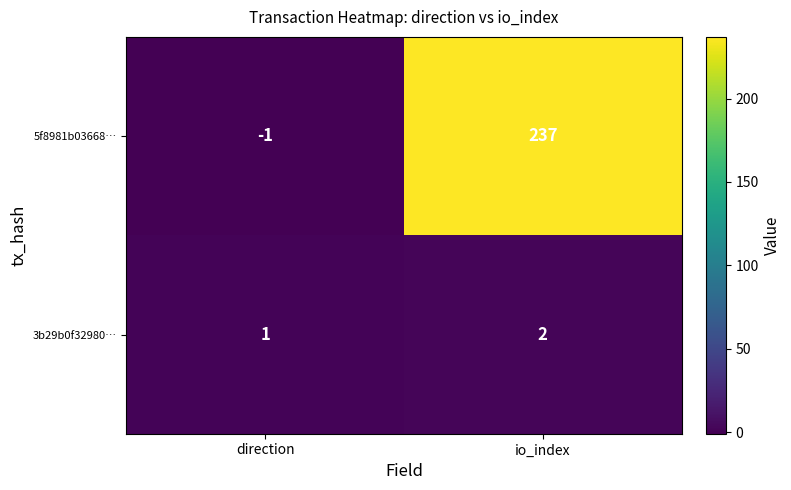

True or false: 5f8981b03668… has a value of -1 at direction.

True